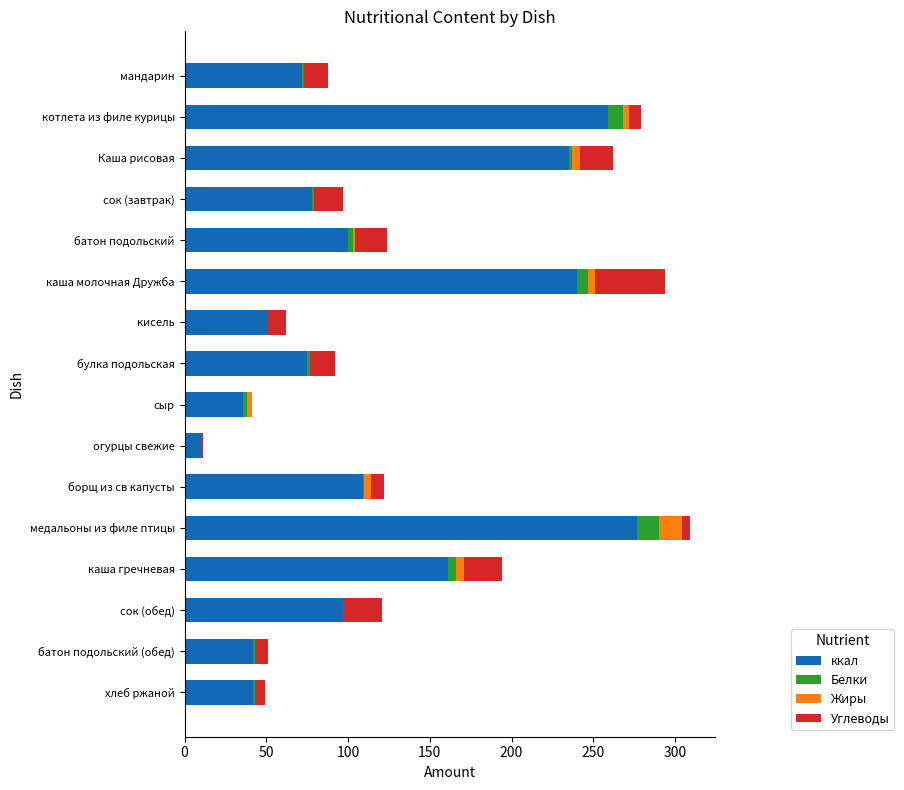

The ккал series shows 100 at батон подольский. True or false?

True